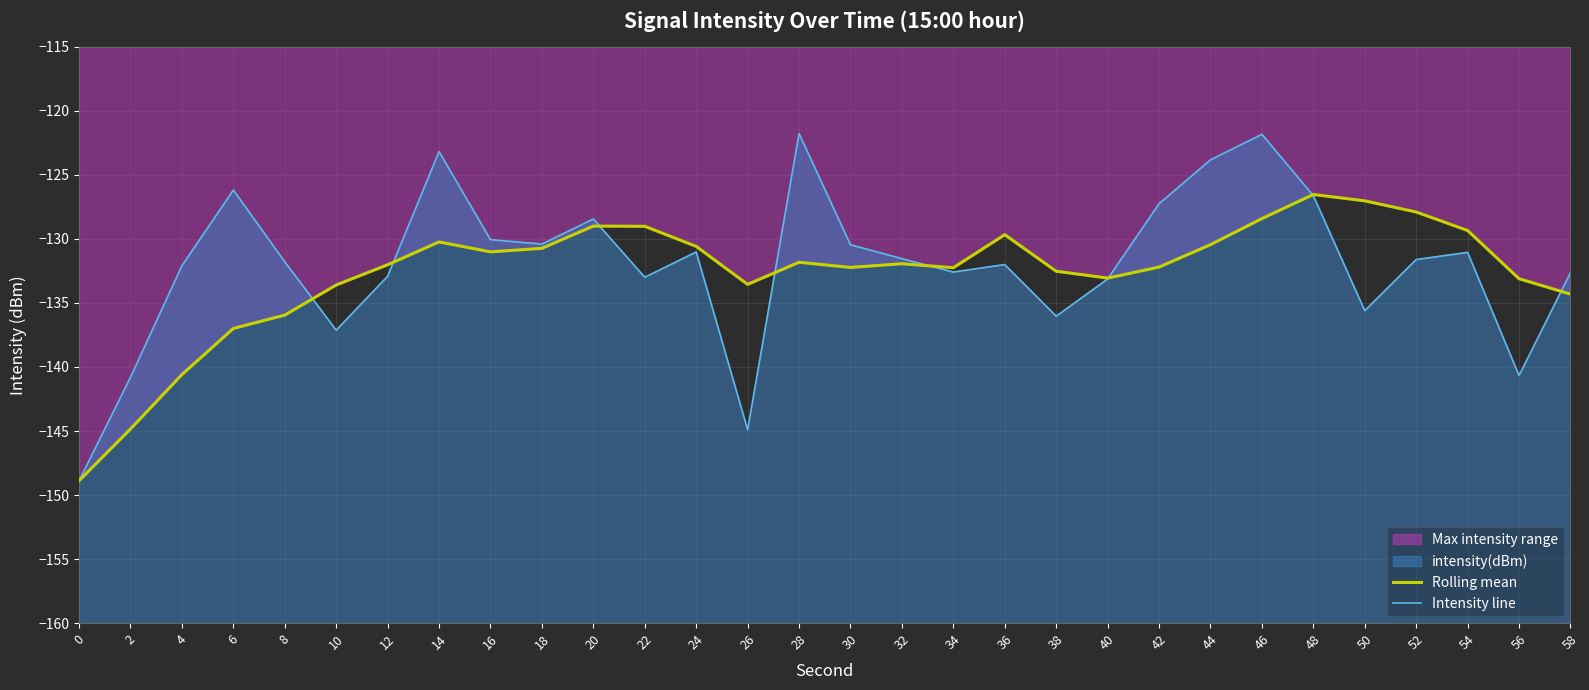

Where does the Rolling mean series first go above -131?

14